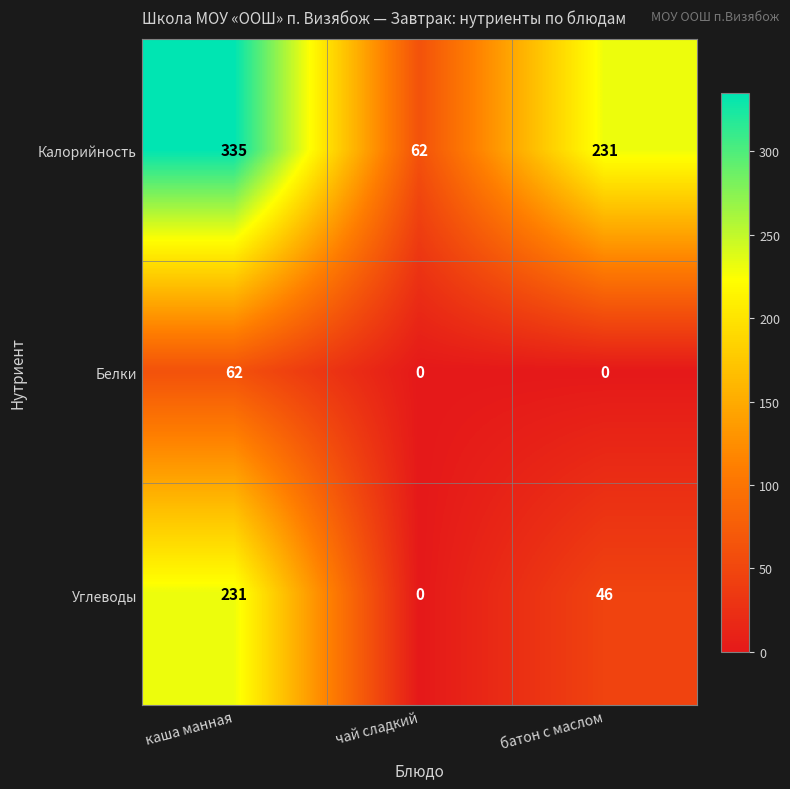

Between каша манная and чай сладкий, which series saw the biggest shift?

Калорийность